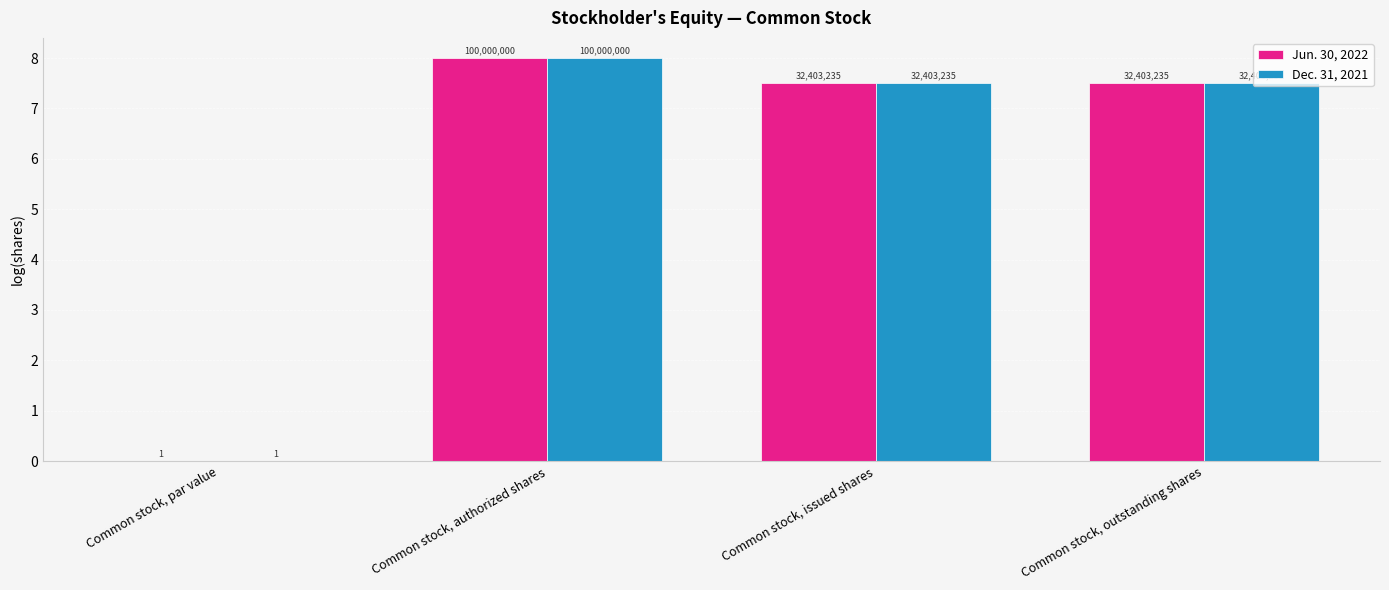

The Jun. 30, 2022 series shows 4.8 at Common stock, par value. True or false?

False